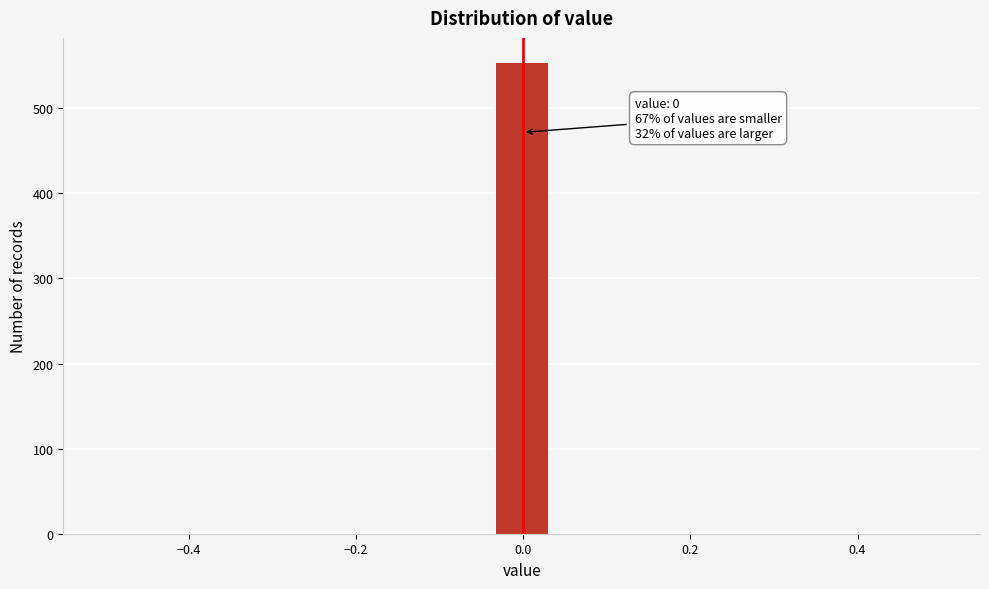

Around what value on the x-axis is the tallest bar? Give the approximate position of its centre, as read against the axis.

0.00